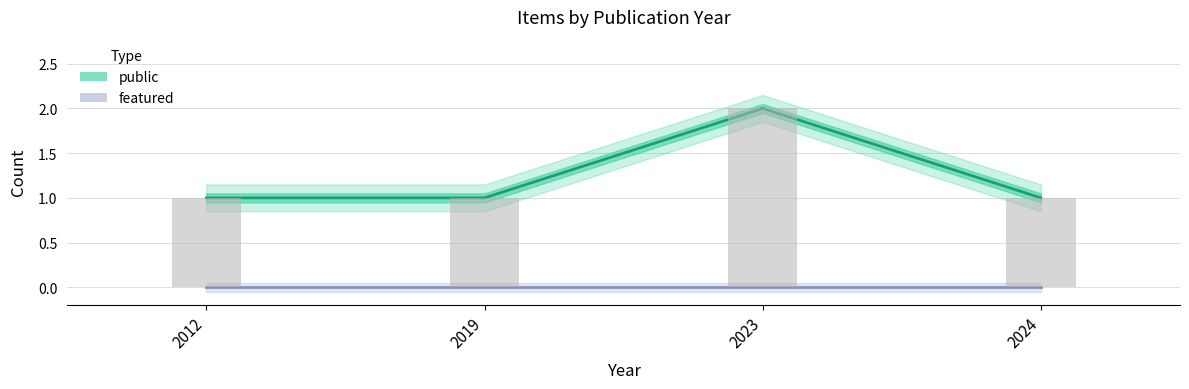

Rank the series at 2023 from highest to lowest value.

public, featured